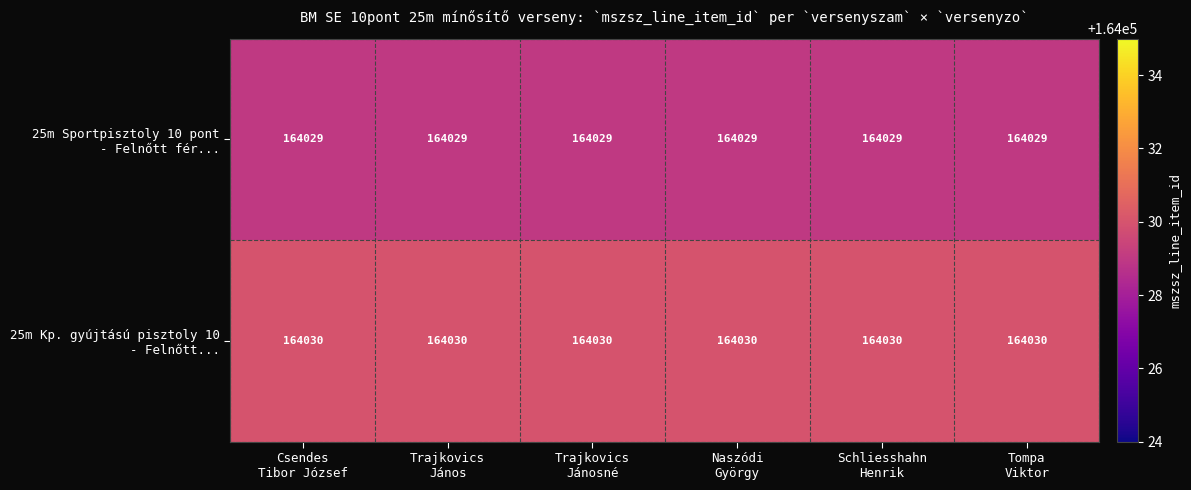

What is the smallest value displayed?

164029